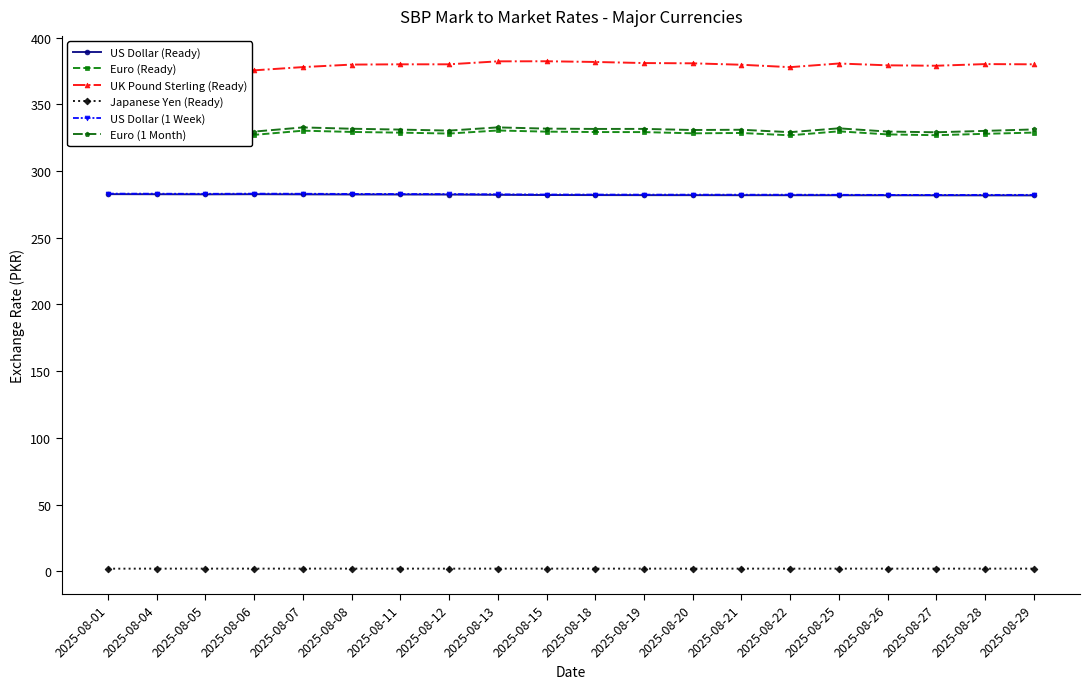

What is the difference between the maximum and minimum values in the UK Pound Sterling (Ready) series?

9.7